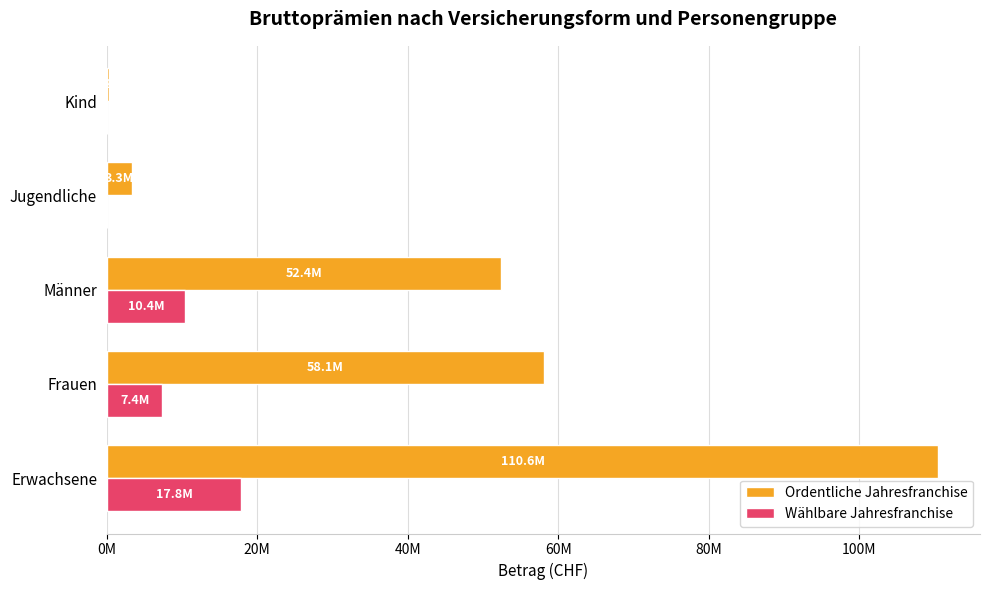

Which label corresponds to the largest value in the chart?

Erwachsene